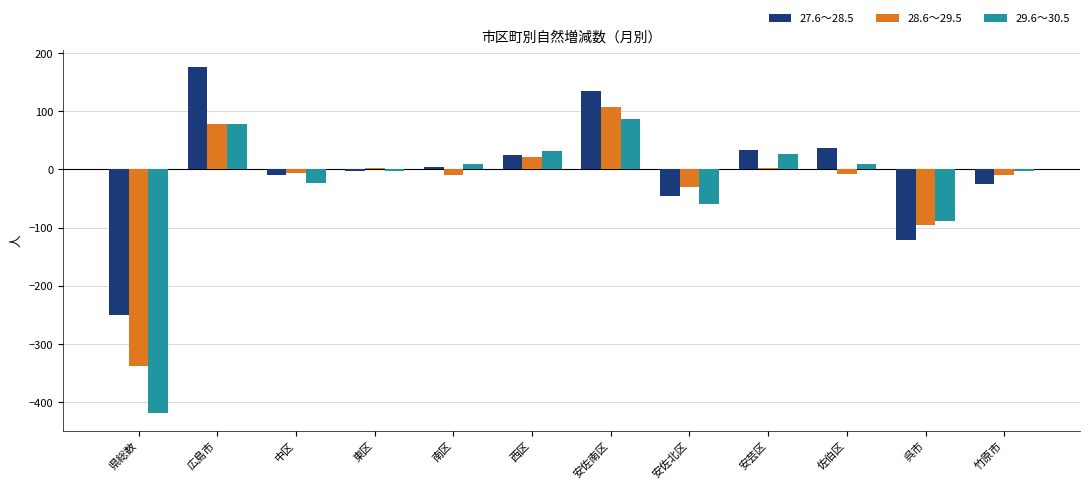

At 安佐北区, list the series in order from largest to smallest.

28.6～29.5, 27.6～28.5, 29.6～30.5